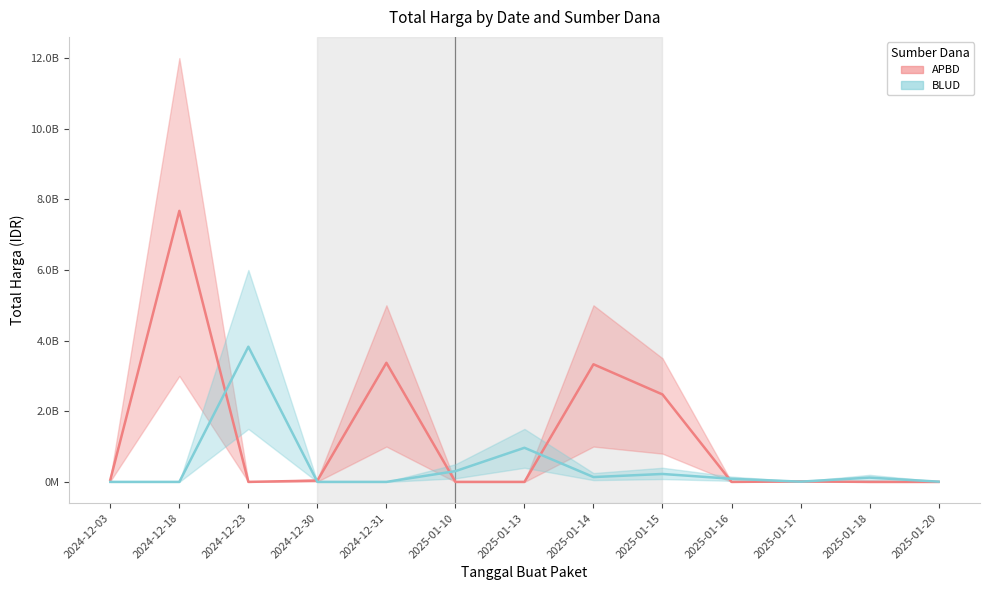

The APBD series shows 58272000 at 2024-12-03. True or false?

True